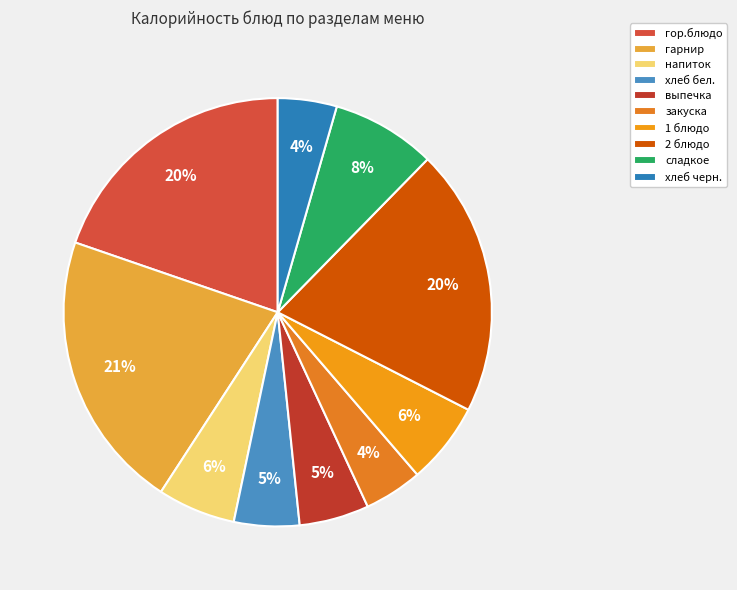

To the nearest percent, what is the average slice percentage?

10%